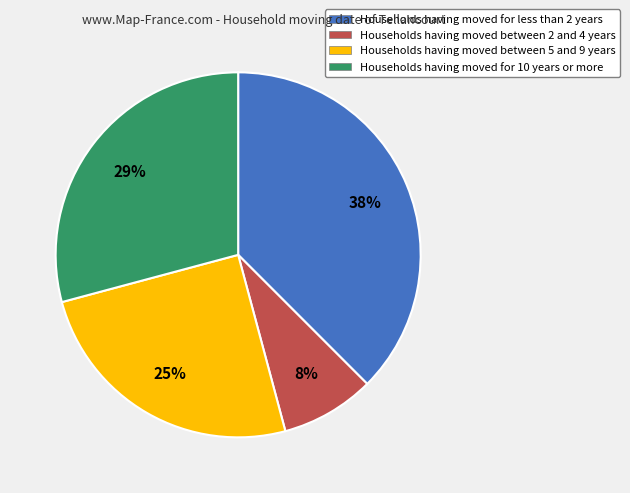

Count the number of slices in the pie.

4